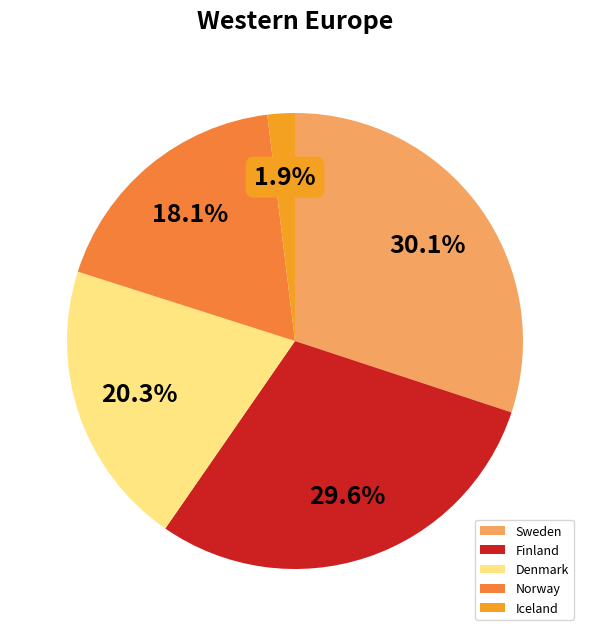

To the nearest percent, what is the difference between the largest and smallest slice percentages?

28%